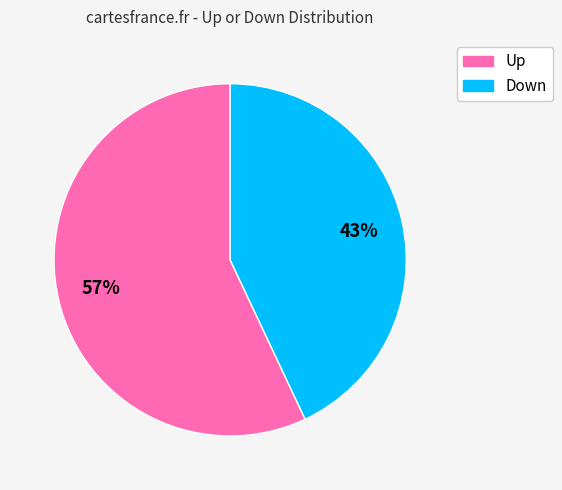

To the nearest percent, what is the difference between the largest and smallest slice percentages?

14%